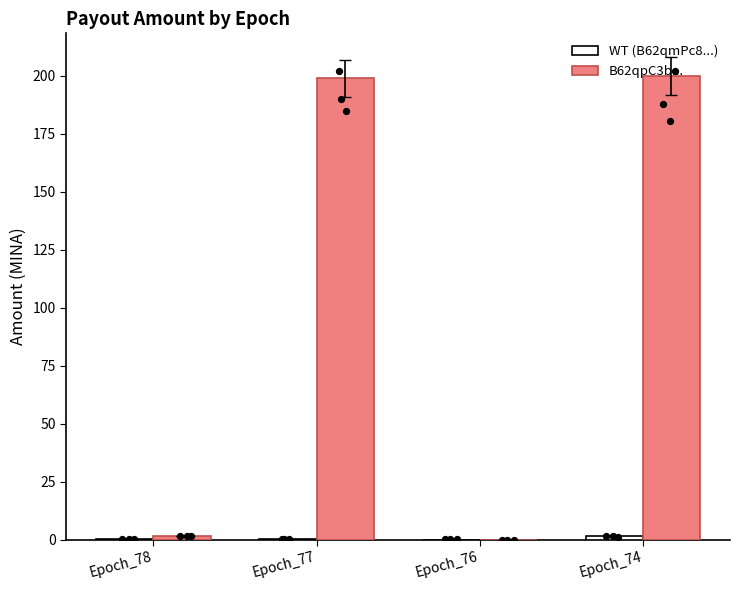

Is the value of B62qpC3b... (KO-like) at Epoch_77 greater than the value of WT at Epoch_76?

Yes